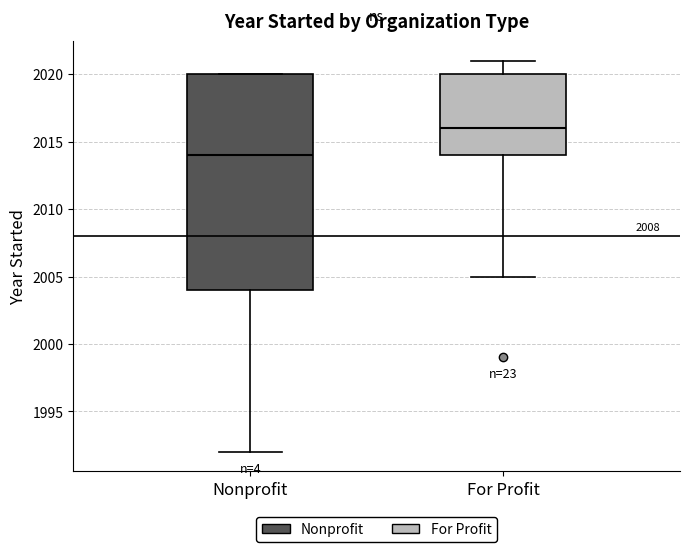

Reading left to right, read every box against the y-axis: the position of its median line, the range the box covers, and the ends of its whiskers. The values are not printed on the chart, so give them approximately, as read against the axis.

Nonprofit: median 2014, box 2004 to 2020, whiskers 1992 to 2020
For Profit: median 2016, box 2014 to 2020, whiskers 2005 to 2021